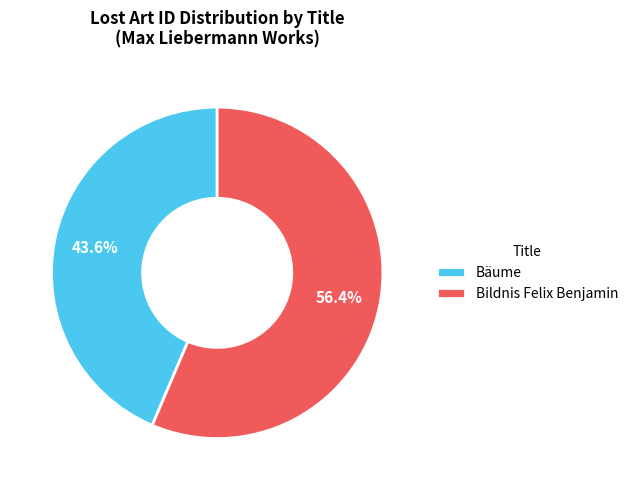

To the nearest percent, what percentage of the pie is Bildnis Felix Benjamin?

56%